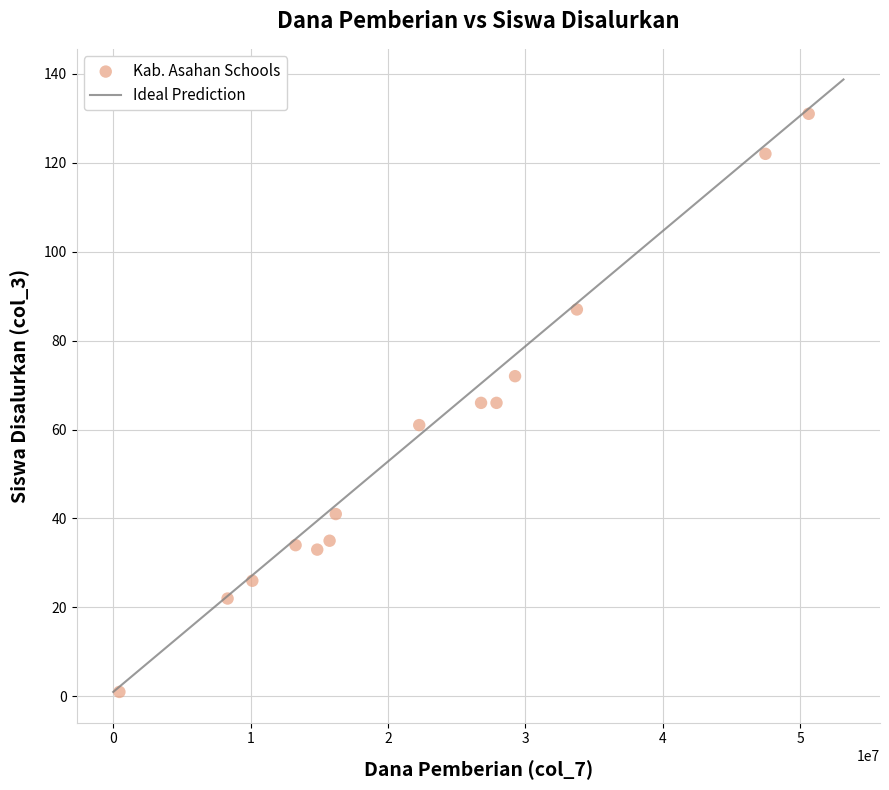

What is the range of Y values (max minus min)?

130